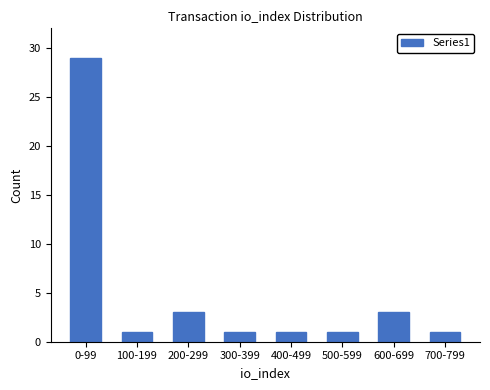

Reading left to right, transcribe all the data shown in this chart.

29	1	3	1	1	1	3	1